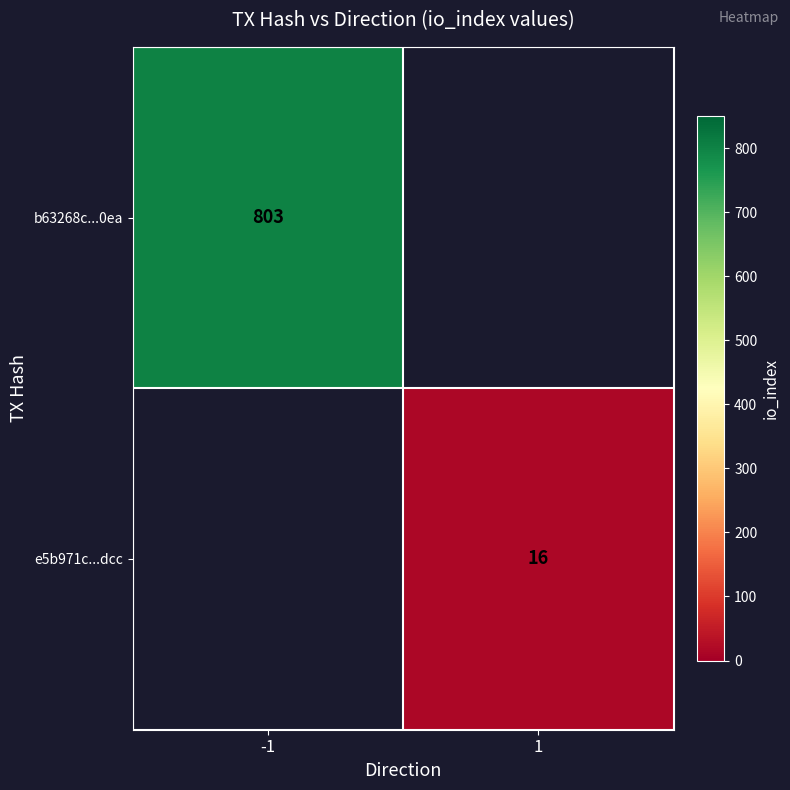

Is it true that b63268c...0ea equals 308 at -1?

False